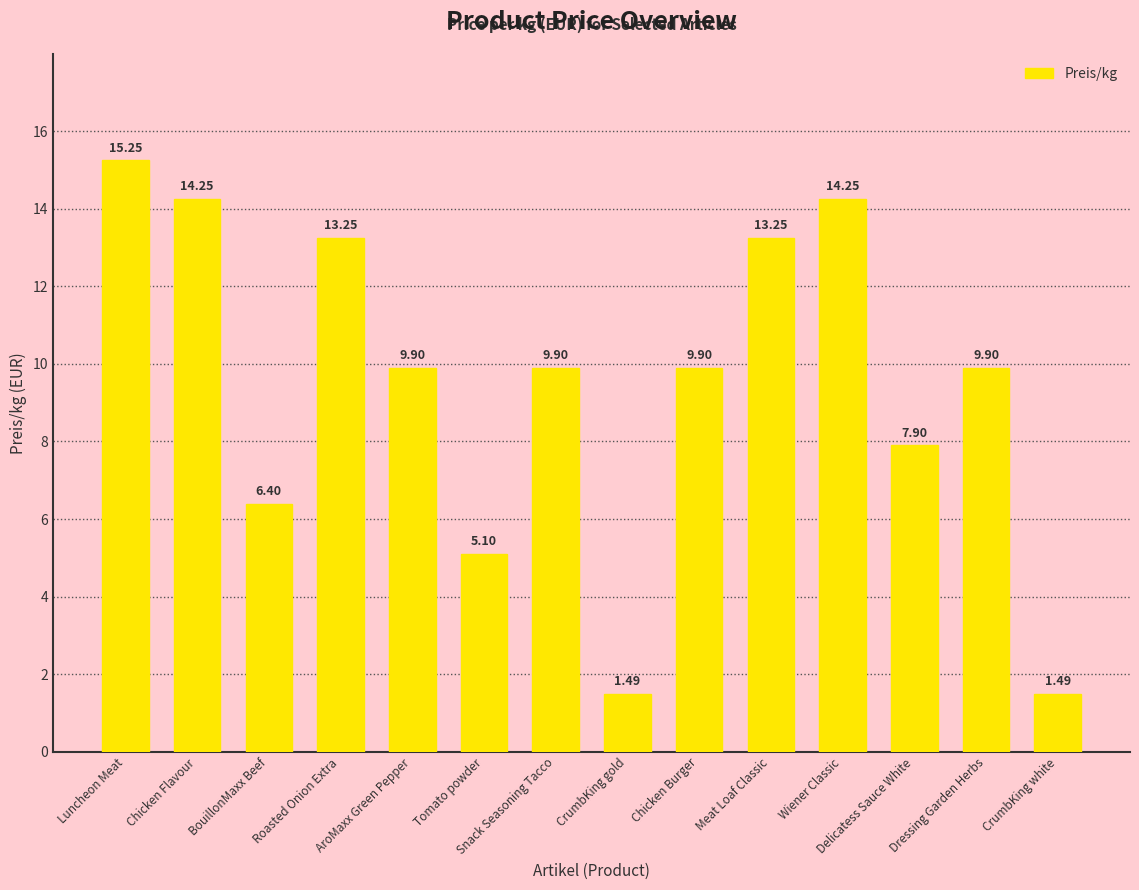

At which label is the value closest to 8?

Delicatess Sauce White